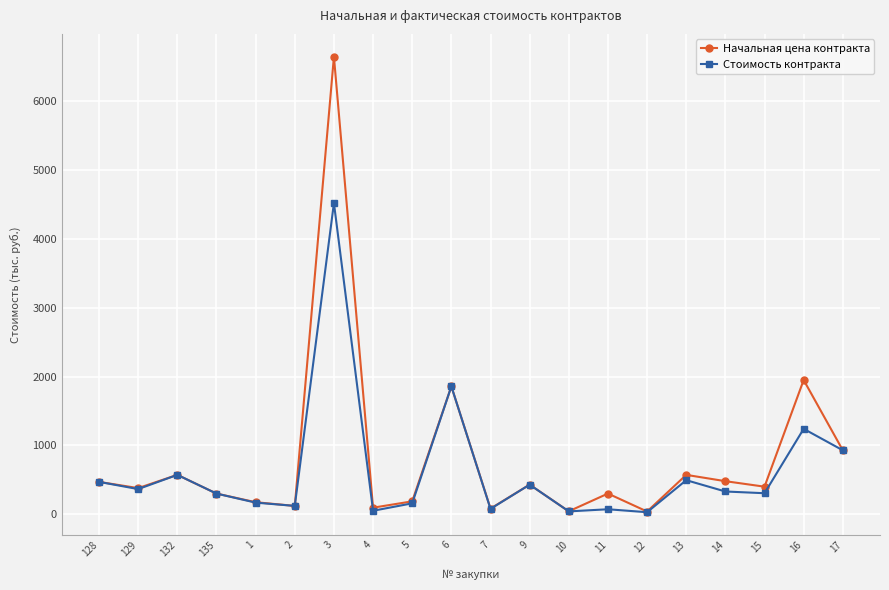

How many interior local peaks does the Начальная цена контракта series have?

7